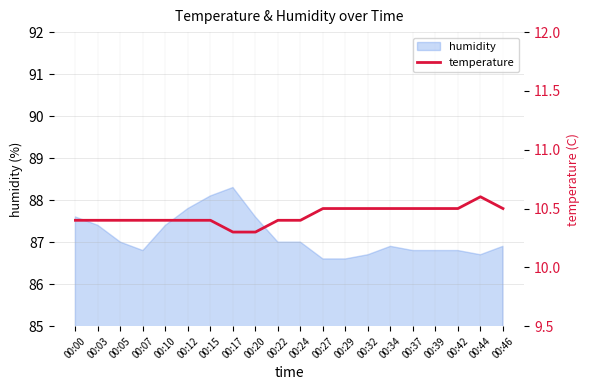

What is the ratio of the value at 00:29 to the value at 00:27?

1.0